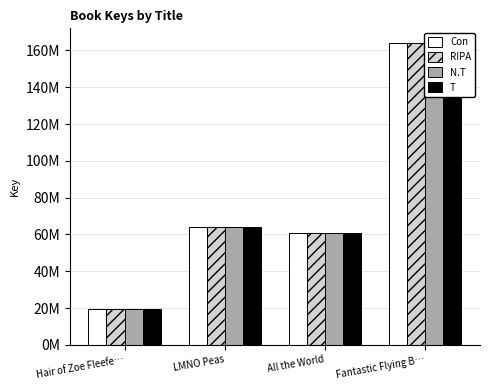

How many data points in T are less than 63935943?

2